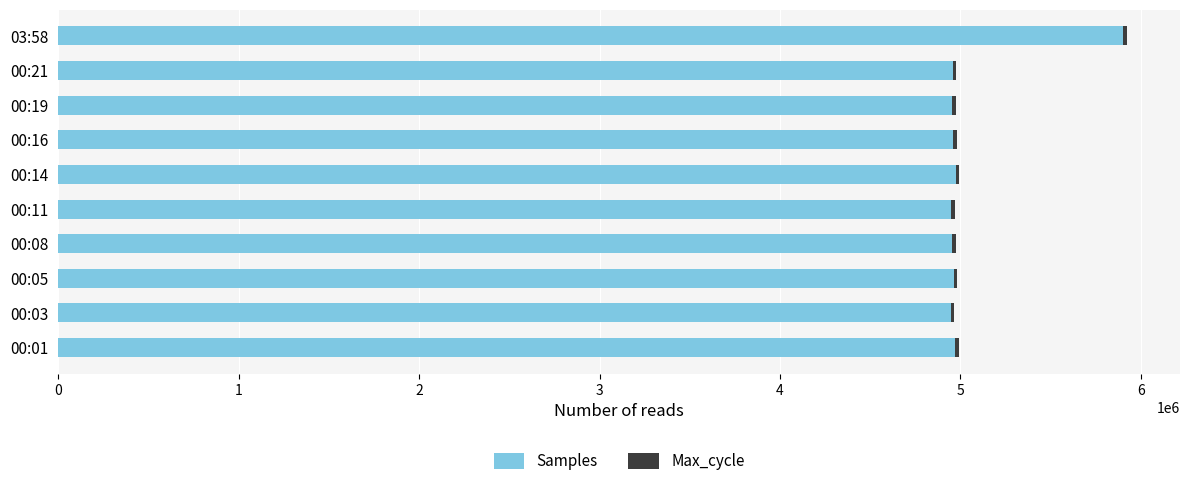

The value of Samples at 00:21 is 4956099. True or false?

True